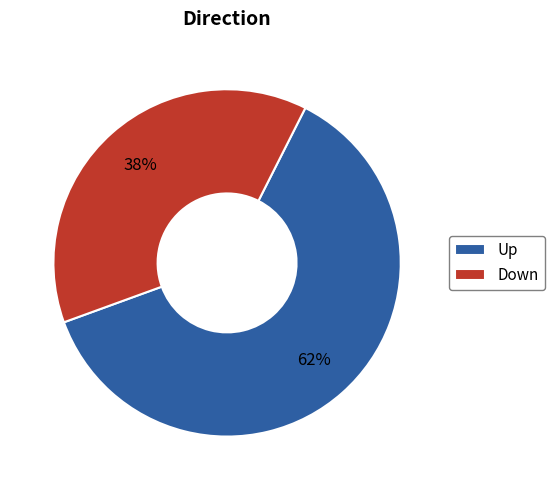

Approximately how many times larger is the value at Down compared to Up?

0.6